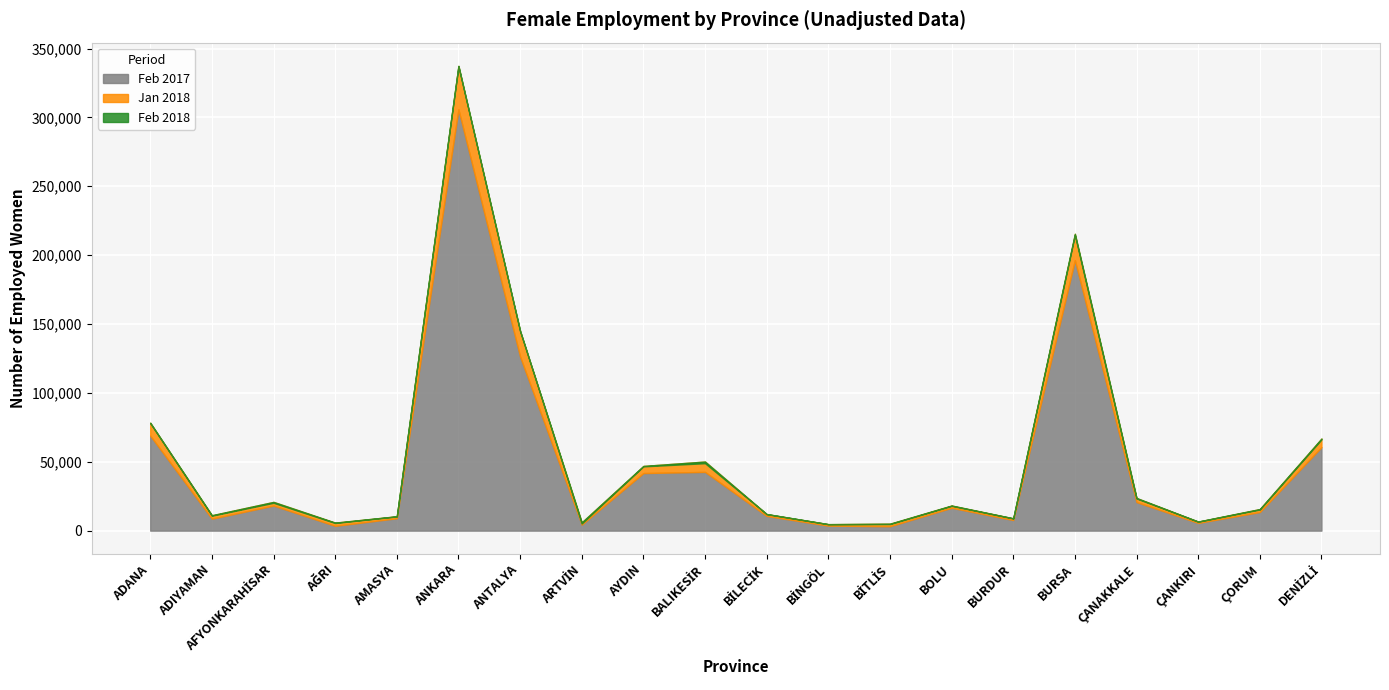

What is the difference between the Feb 2018 values at AĞRI and BALIKESİR?

43406